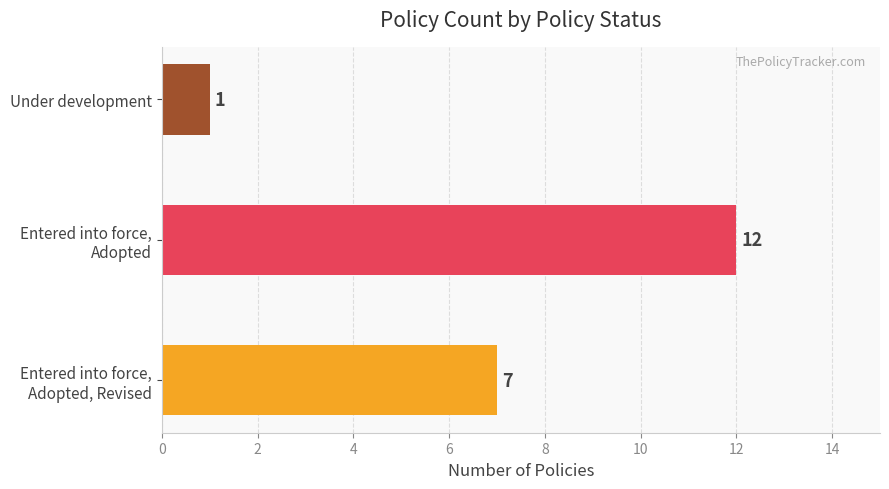

What is the difference between the second highest and minimum values?

6